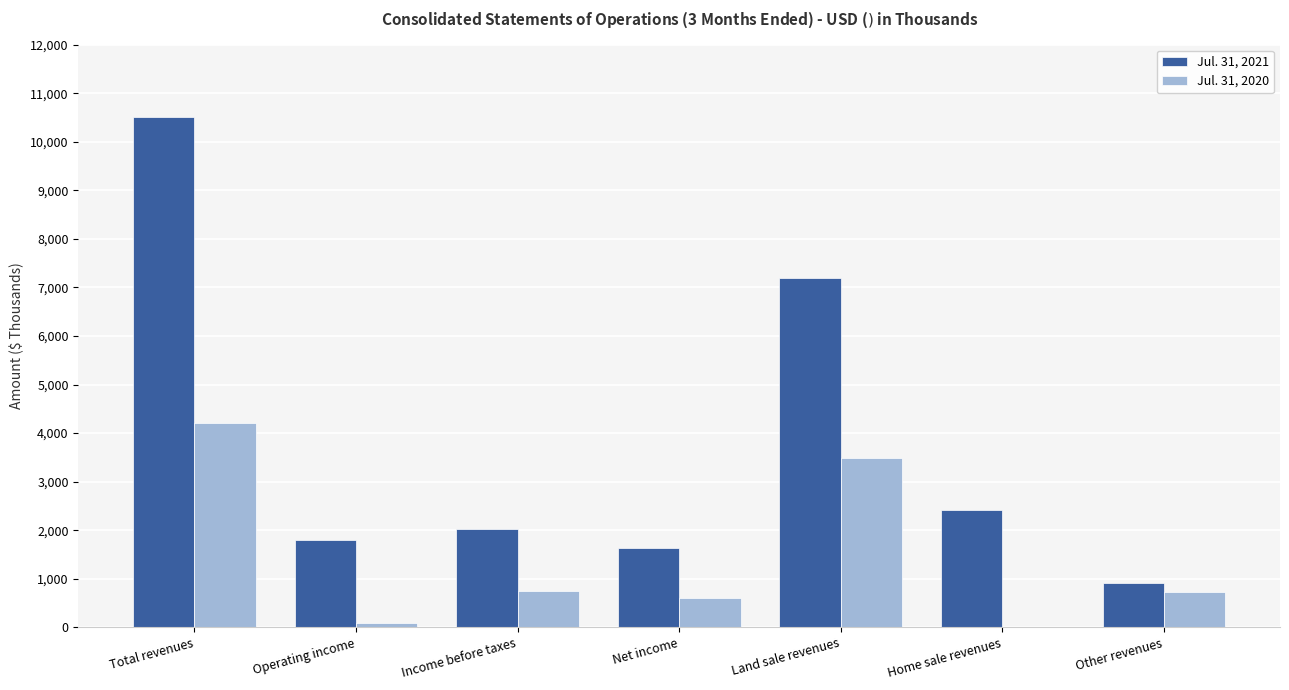

At which category does the chart reach its peak across all series?

Total revenues